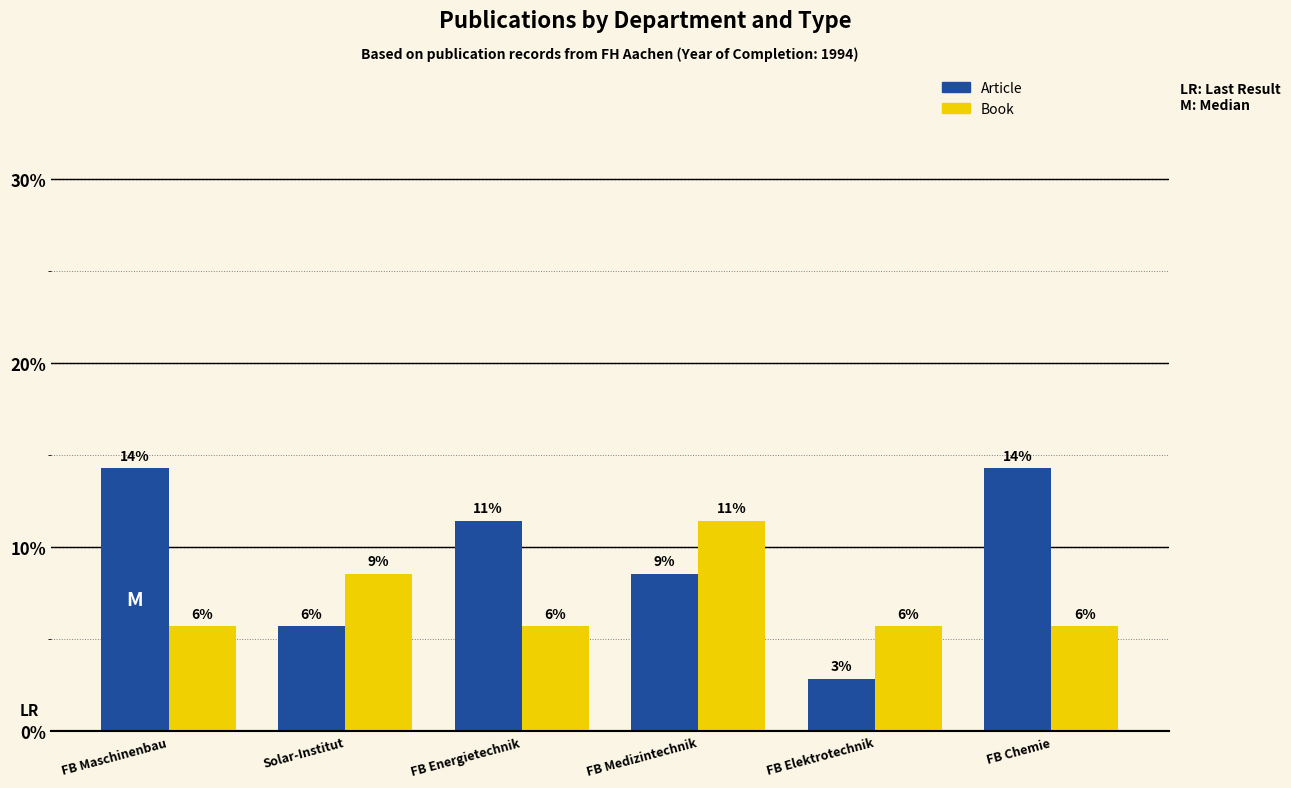

At which category is the sum across all series the highest?

FB Maschinenbau